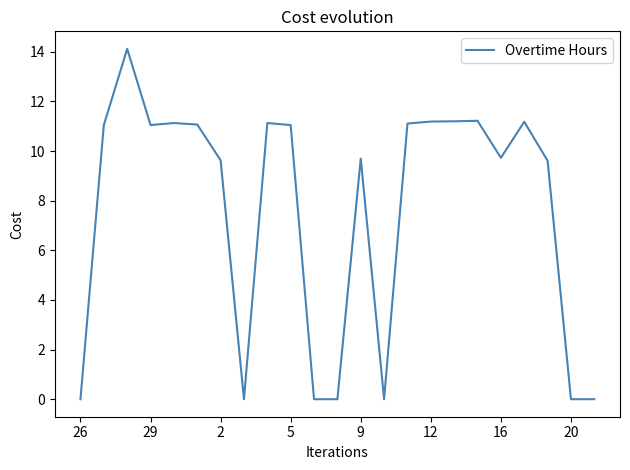

What is the difference between the maximum and minimum values?

14.1